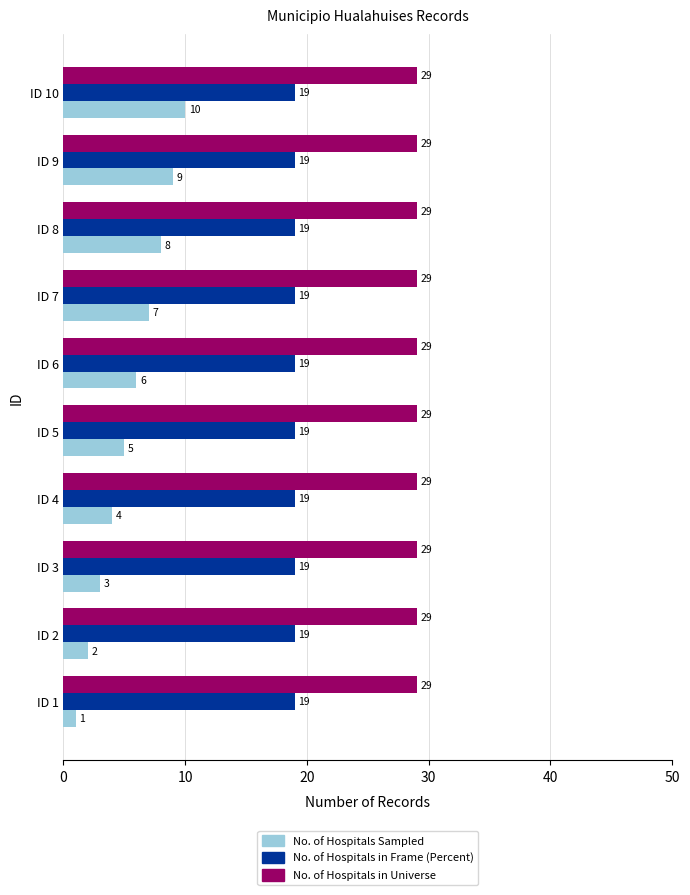

What is the total value across all series at ID 5?

53